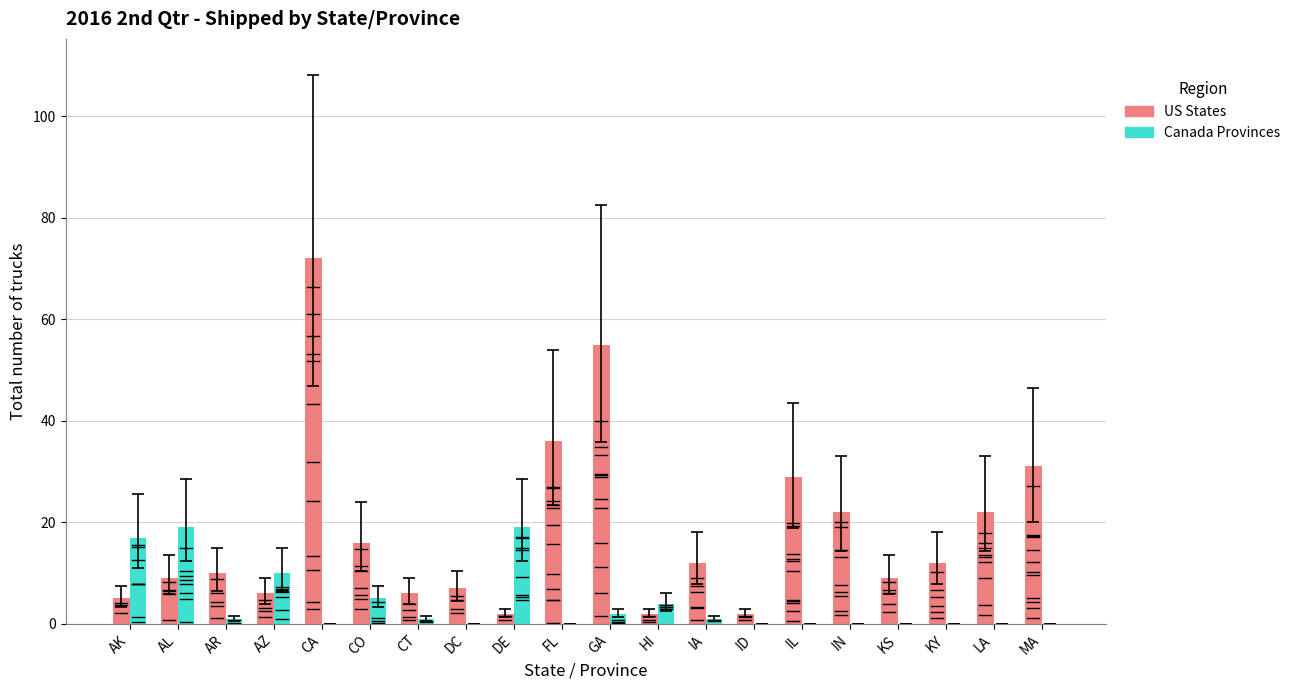

How many groups of bars are there?

20